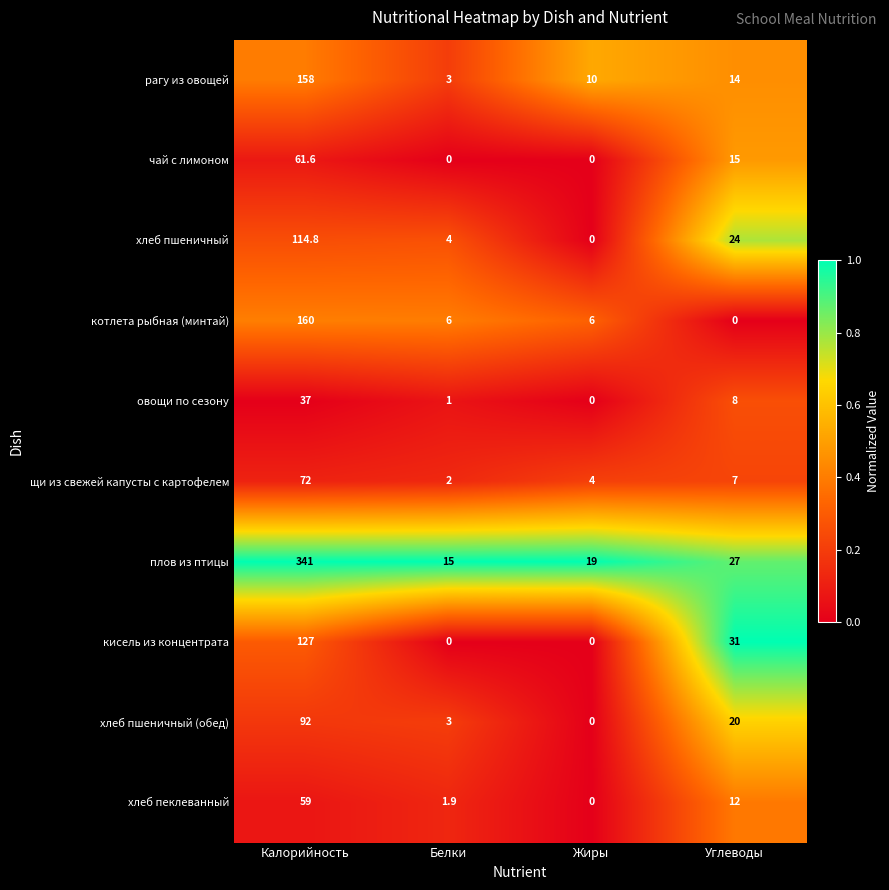

What is the difference between the плов из птицы values at Жиры and Углеводы?

8.0